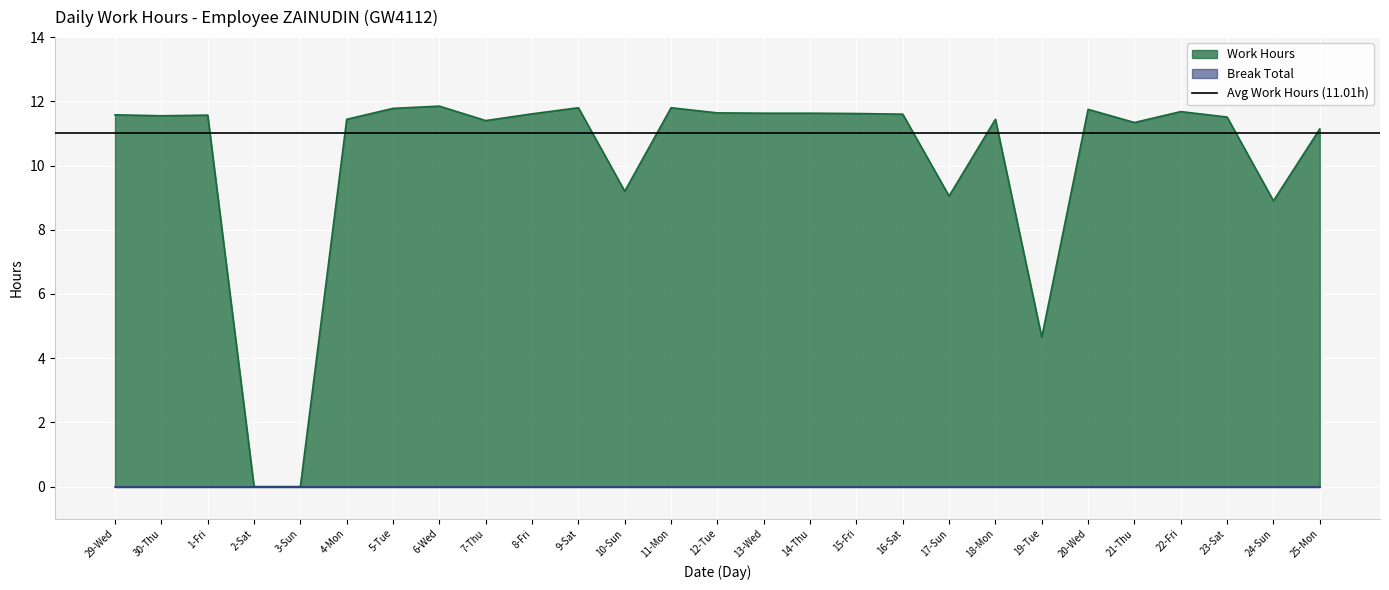

Reading right to left, transcribe all the data shown in this chart.

25-Mon=11.1	24-Sun=8.9	23-Sat=11.5	22-Fri=11.7	21-Thu=11.3	20-Wed=11.8	19-Tue=4.7	18-Mon=11.4	17-Sun=9.1	16-Sat=11.6	15-Fri=11.6	14-Thu=11.6	13-Wed=11.6	12-Tue=11.6	11-Mon=11.8	10-Sun=9.2	9-Sat=11.8	8-Fri=11.6	7-Thu=11.4	6-Wed=11.8	5-Tue=11.8	4-Mon=11.4	3-Sun=0.0	2-Sat=0.0	1-Fri=11.6	30-Thu=11.6	29-Wed=11.6